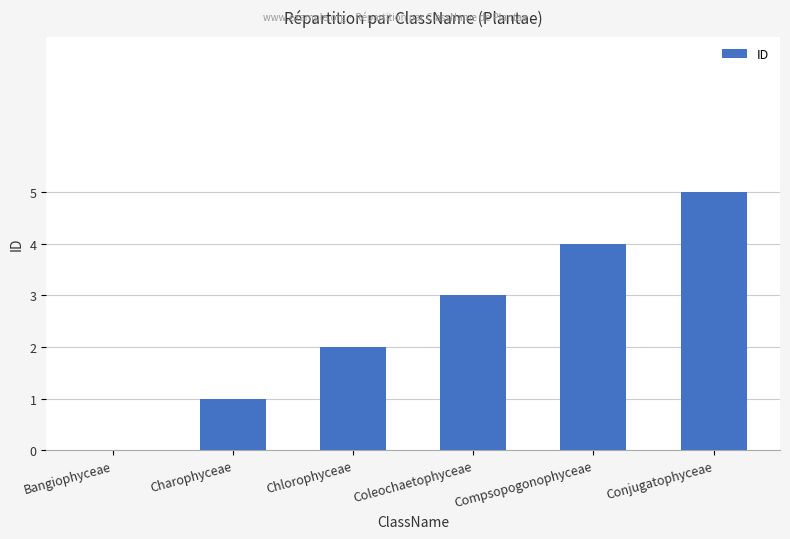

Between Chlorophyceae and Conjugatophyceae, which is larger?

Conjugatophyceae